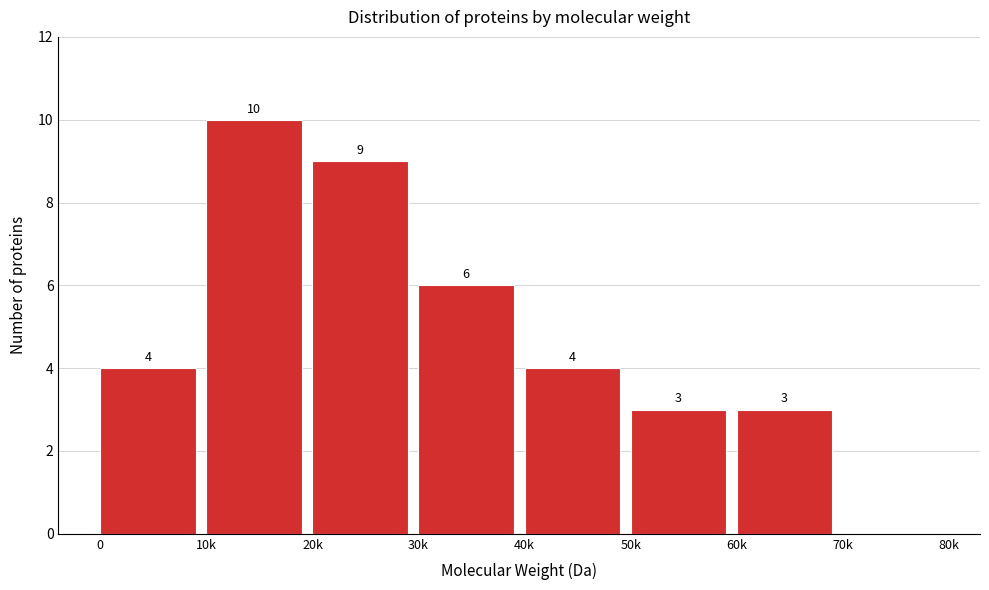

Reading left to right, list all the values displayed in this chart.

0=4	10k=10	20k=9	30k=6	40k=4	50k=3	60k=3	70k=0